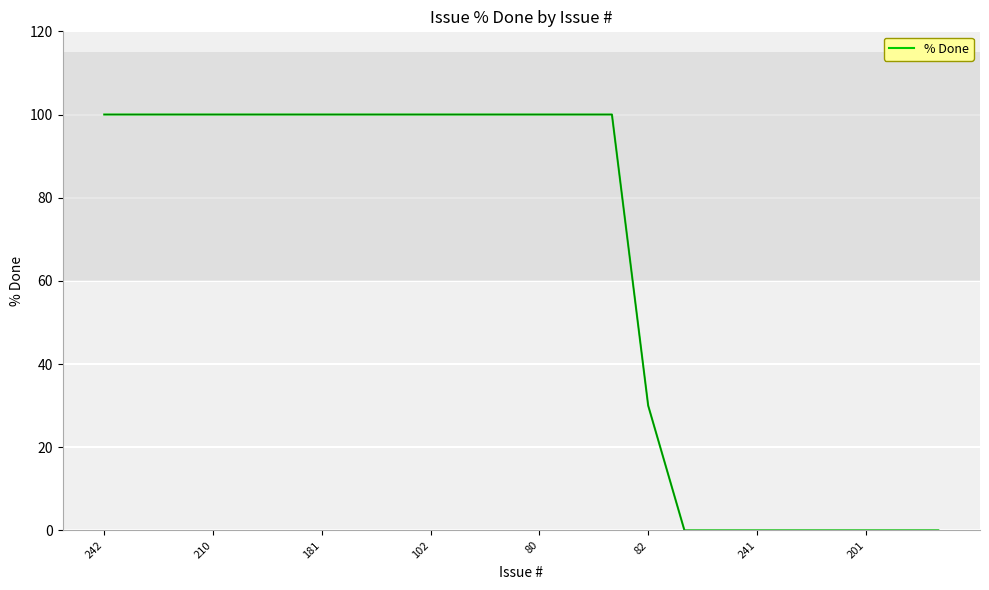

What is the maximum value shown in the chart?

100